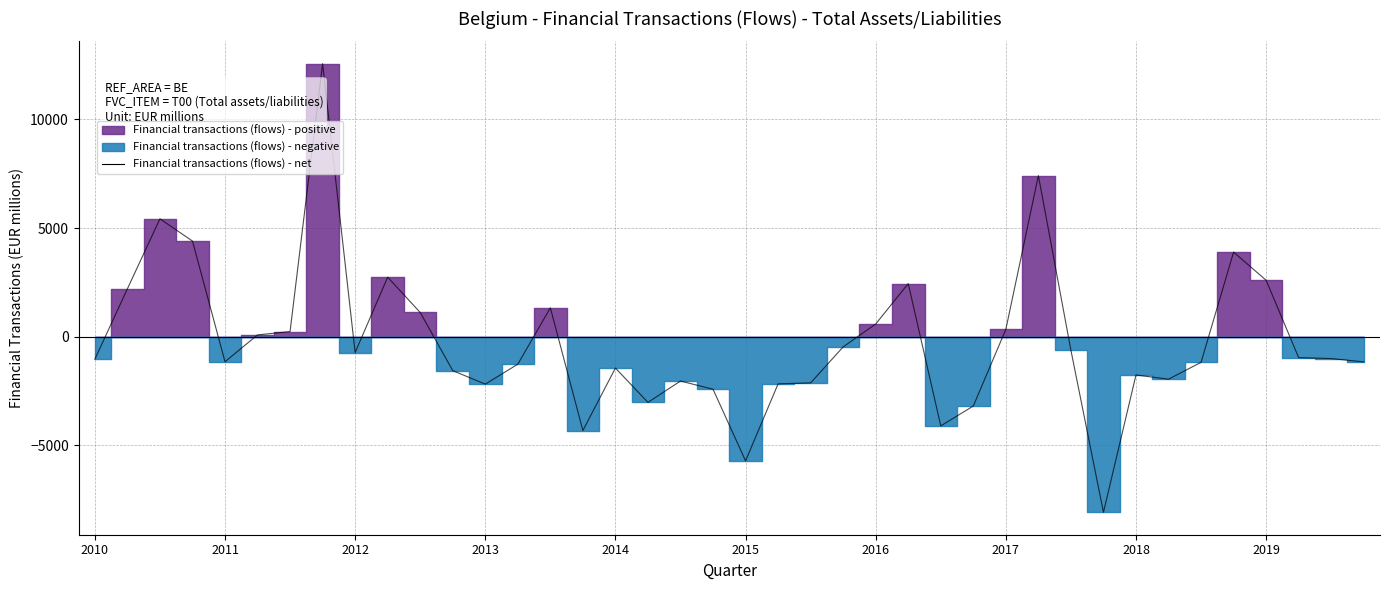

What is the label of the 7th point from the left?

2016